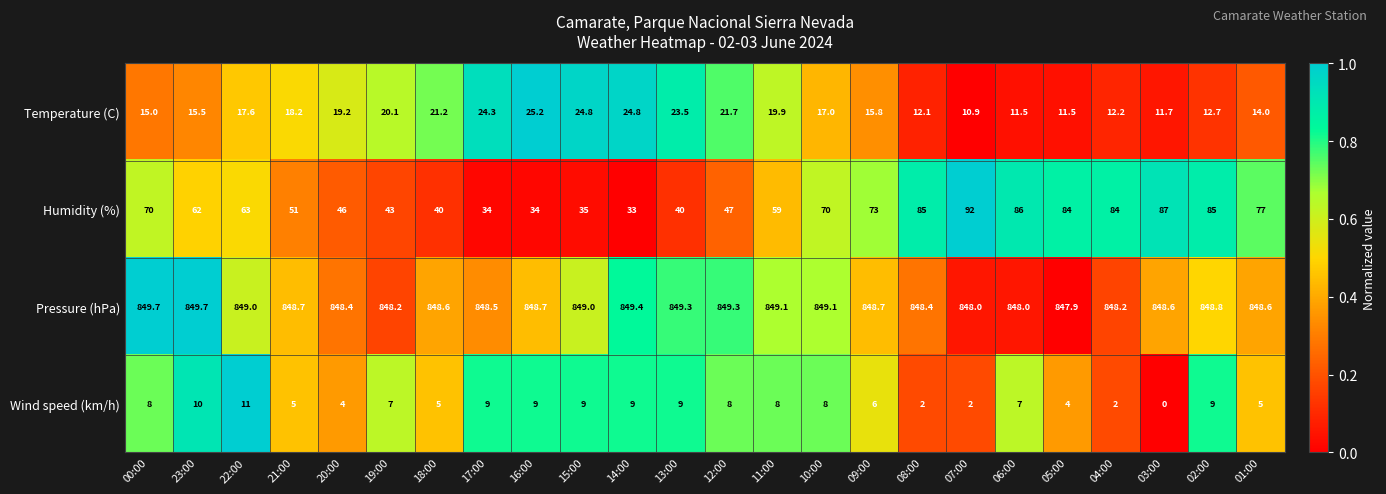

What is the difference between the maximum and minimum values in the Temperature (C) series?

14.3